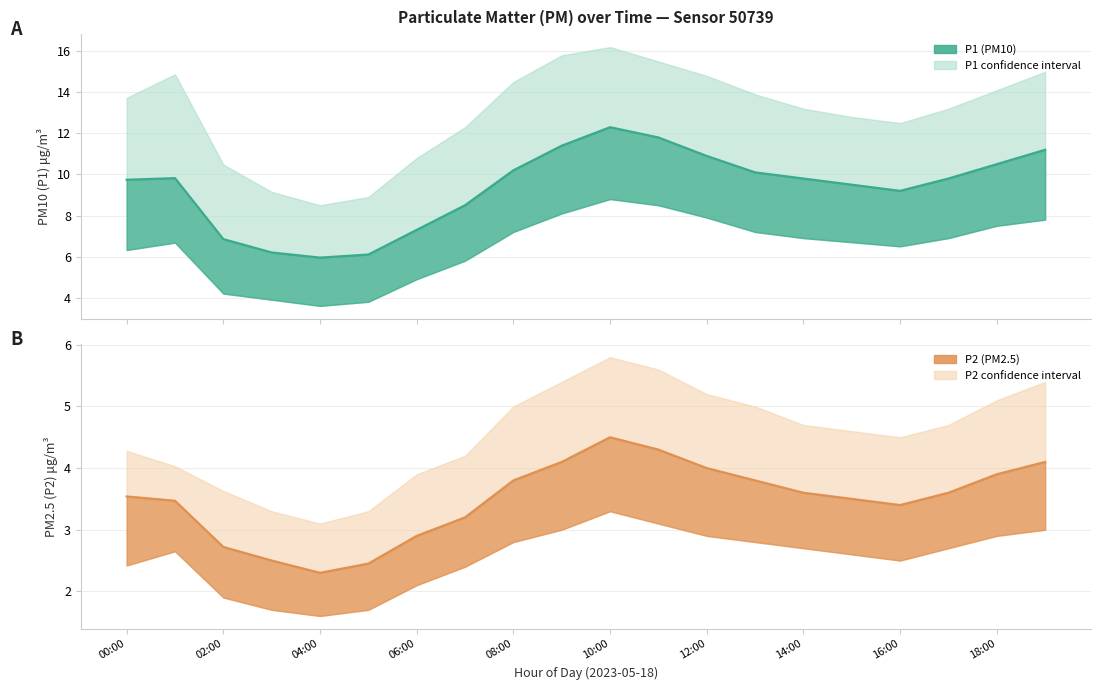

True or false: P2 and P1 intersect in this chart.

False